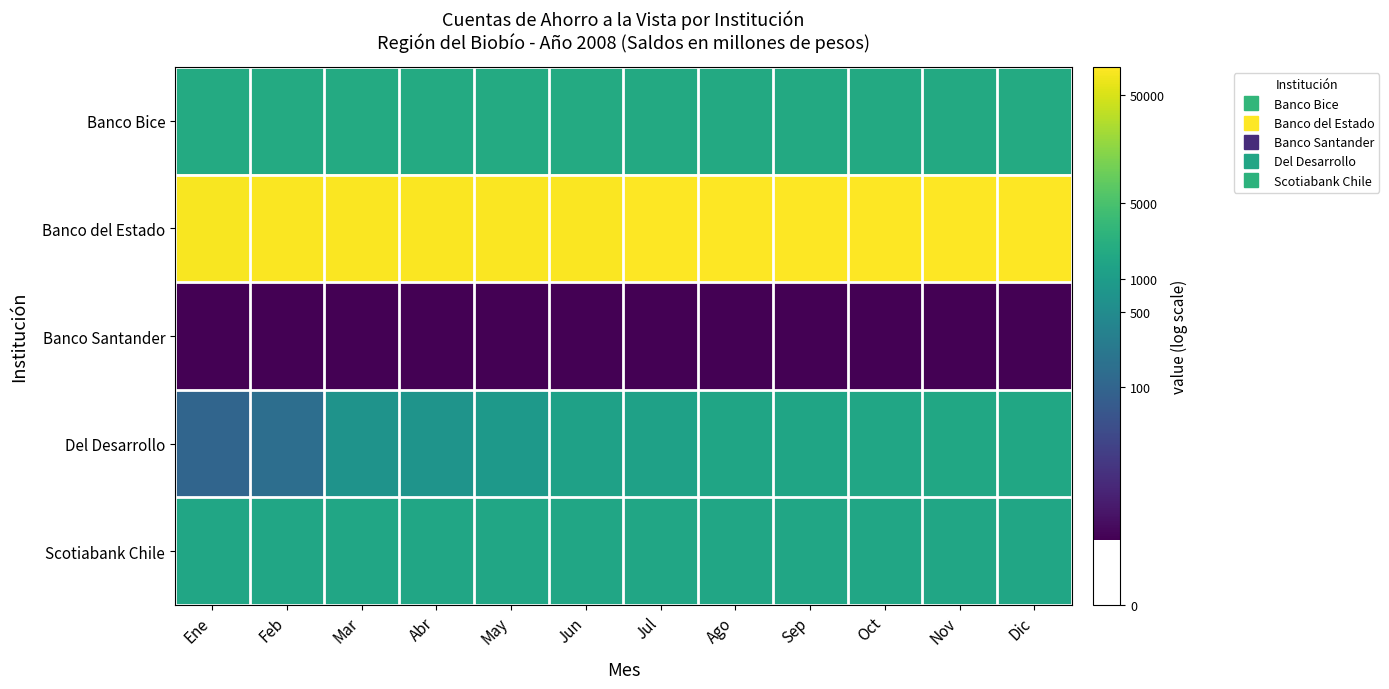

Which series has the largest range (max minus min)?

Del Desarrollo